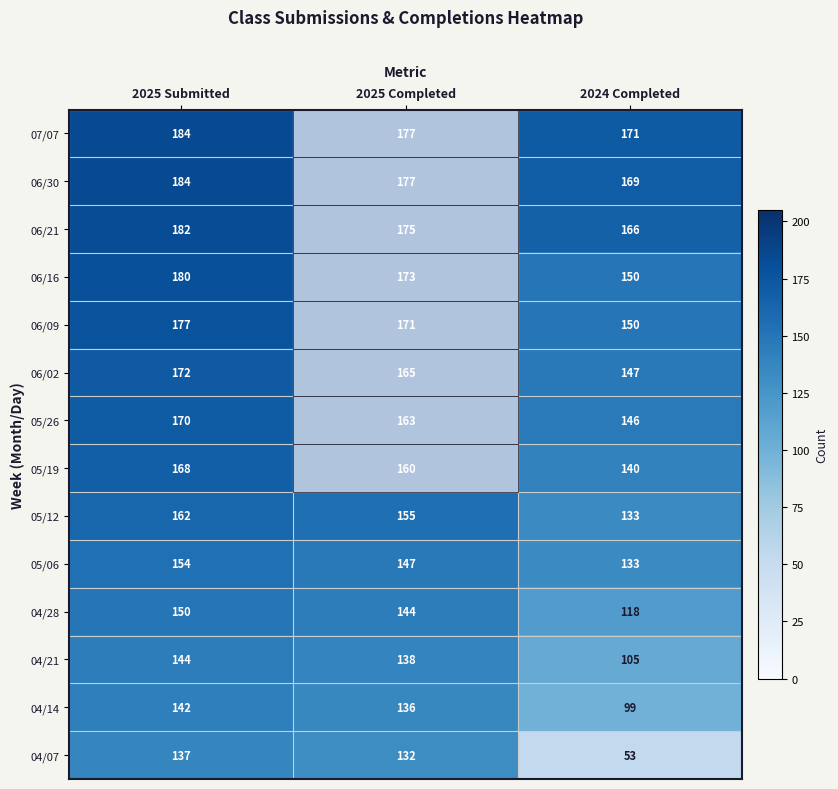

Count the number of categories in the chart.

3